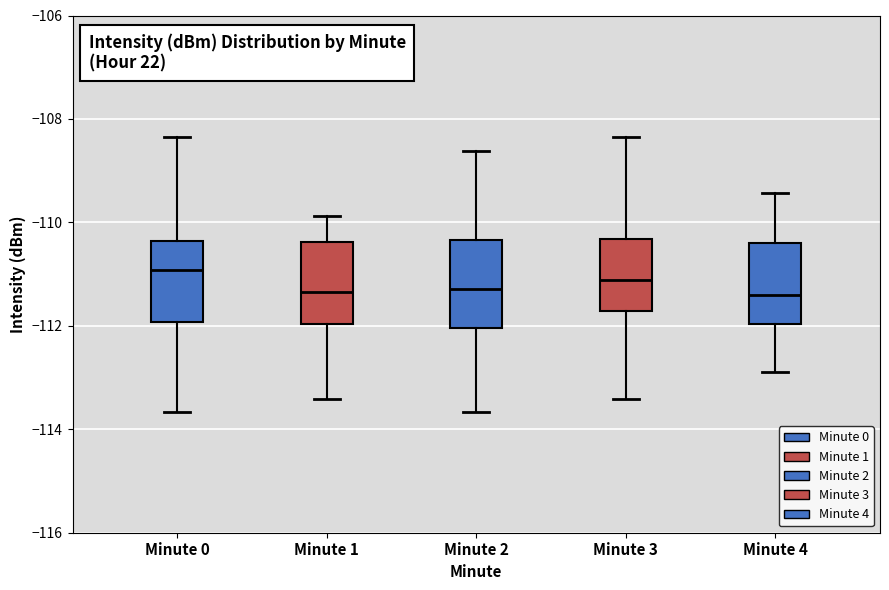

Reading left to right, read every box against the y-axis: the position of its median line, the range the box covers, and the ends of its whiskers. The values are not printed on the chart, so give them approximately, as read against the axis.

Minute 0: median -111.0, box -112.0 to -110.4, whiskers -113.6 to -108.4
Minute 1: median -111.4, box -112.0 to -110.4, whiskers -113.4 to -109.8
Minute 2: median -111.2, box -112.0 to -110.4, whiskers -113.6 to -108.6
Minute 3: median -111.2, box -111.8 to -110.4, whiskers -113.4 to -108.4
Minute 4: median -111.4, box -112.0 to -110.4, whiskers -112.8 to -109.4